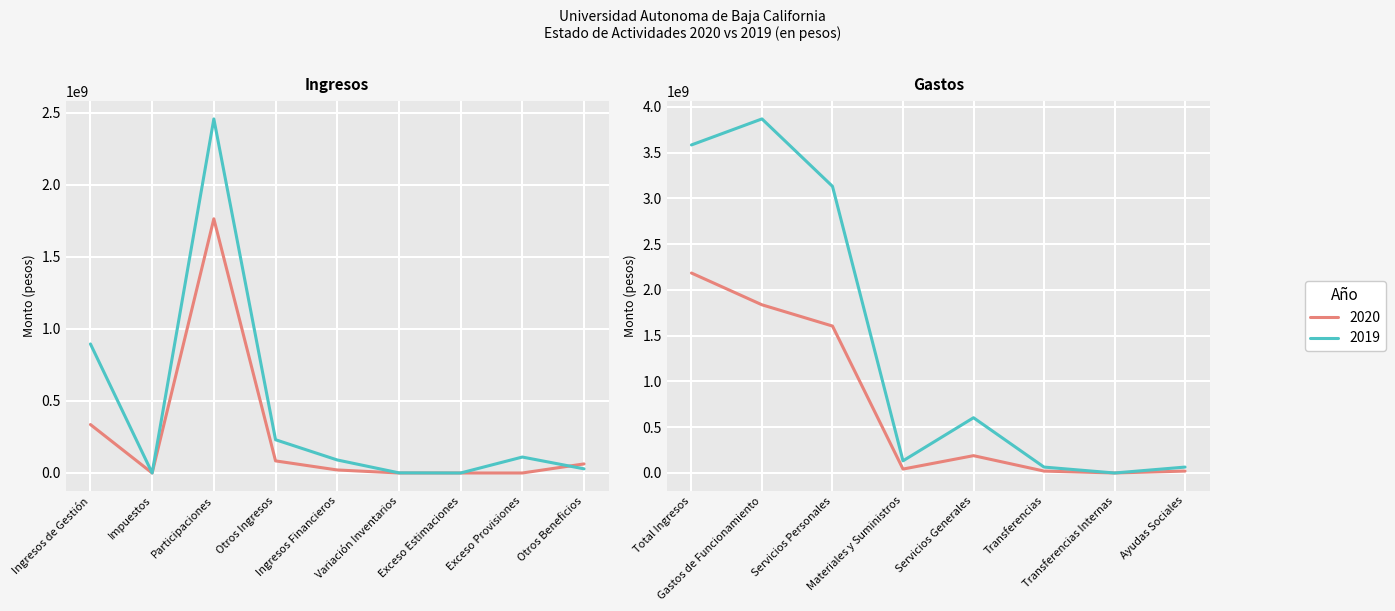

What is the value of the 2019 point at the 9th from the left?

28832462